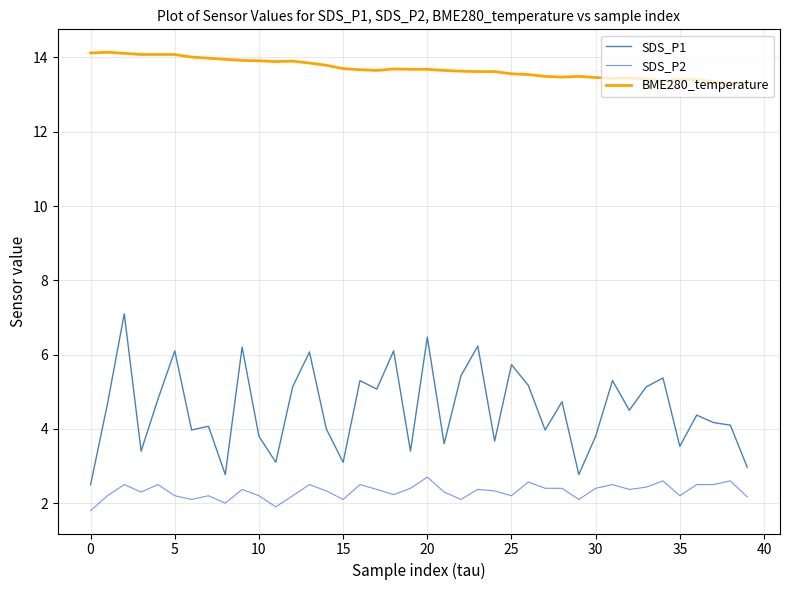

Rank the series by their maximum value, from lowest to highest.

SDS_P2, SDS_P1, BME280_temperature